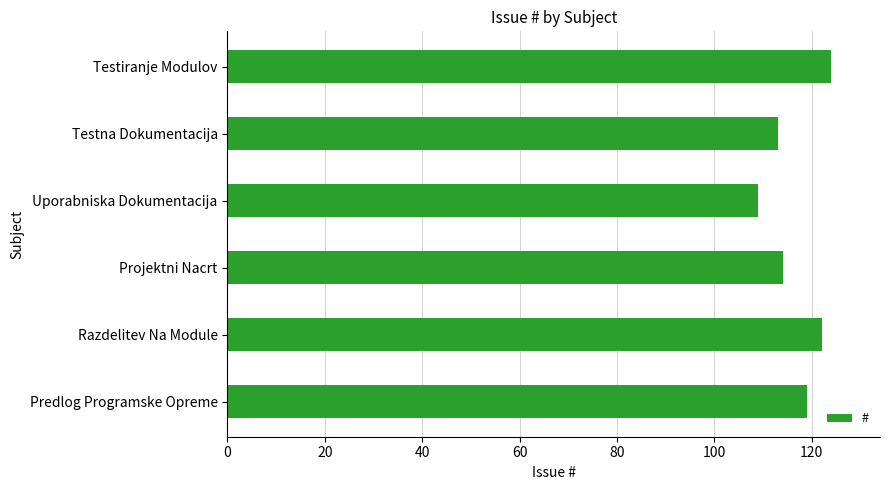

Read the value at Uporabniska Dokumentacija, to the nearest 10.

110